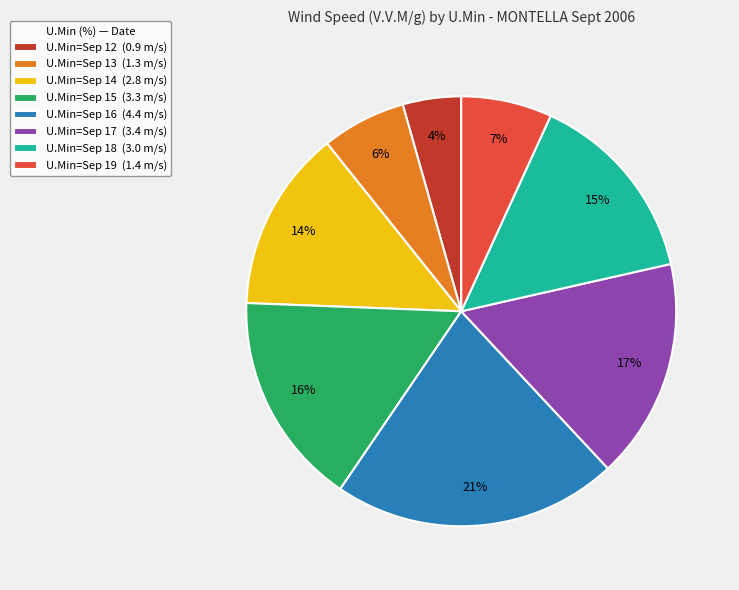

To the nearest percent, what is the difference between the largest and smallest slice percentages?

17%